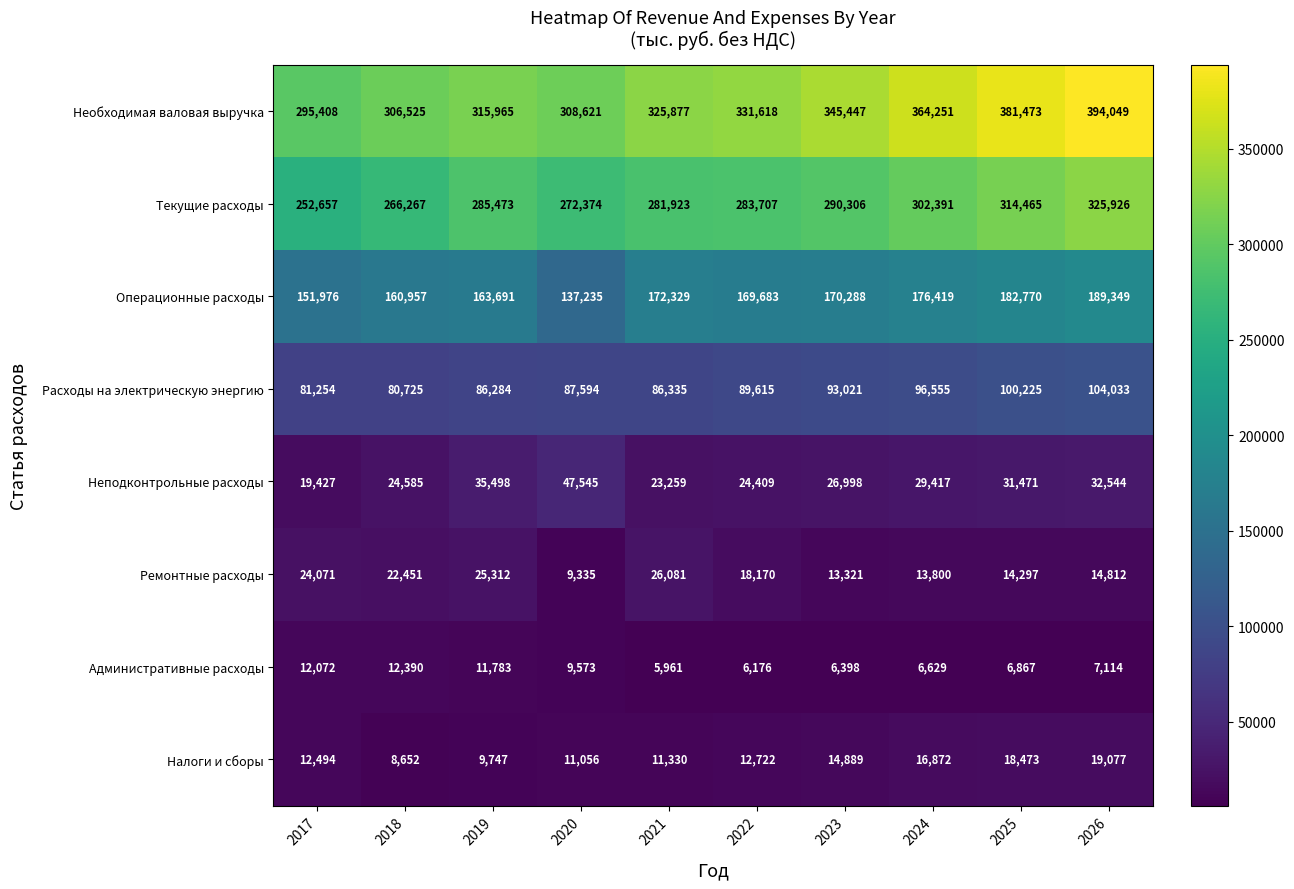

Between 2017 and 2022, which series saw the biggest shift?

Необходимая валовая выручка